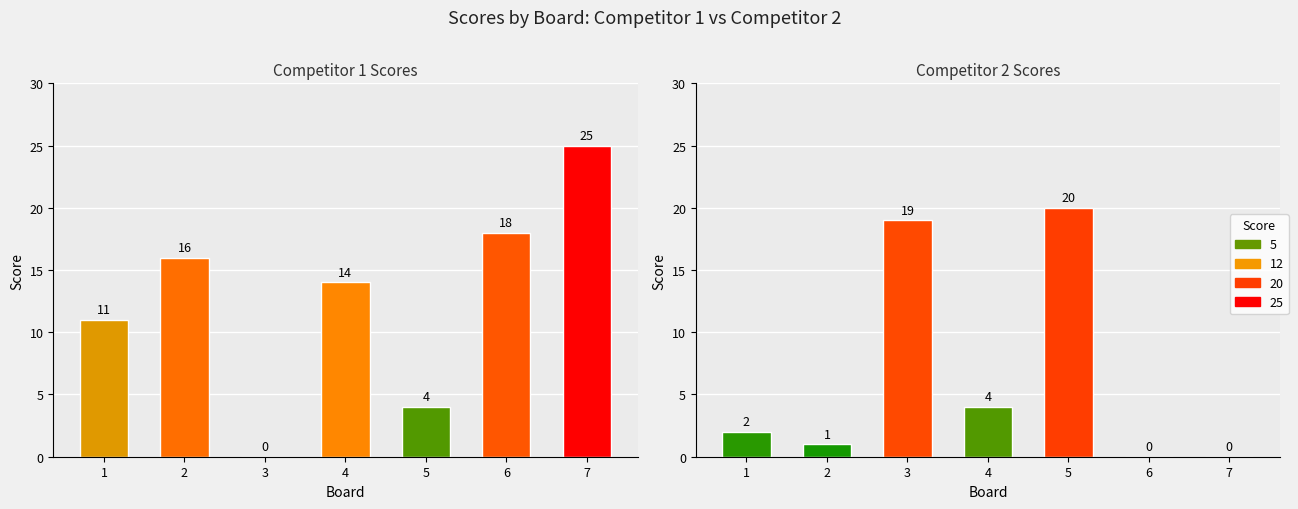

Which series has the largest total across all categories?

Competitor 1 Scores